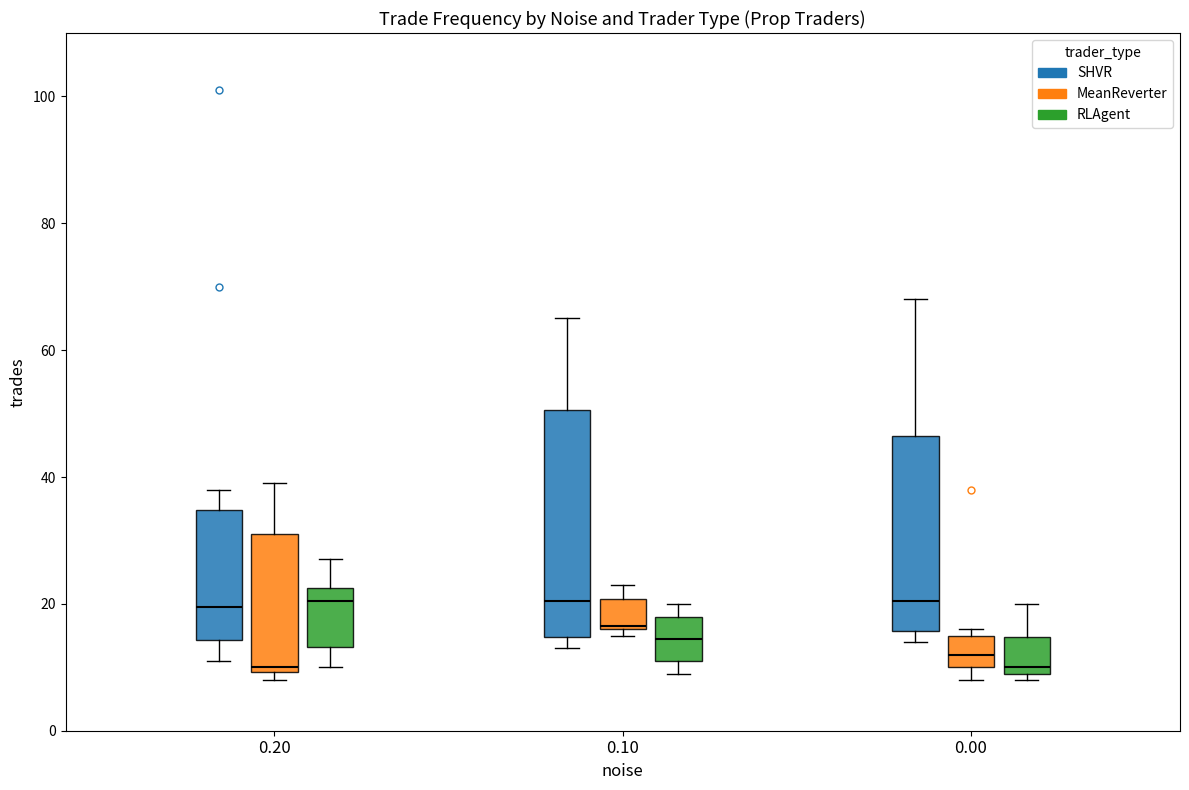

Reading left to right, transcribe this box plot: for each box, give where its median line is, the range the box spans, and where its two whiskers end, as read against the y-axis. The values are not printed on the chart, so give them approximately, as read against the axis.

0.20 (SHVR): median 20, box 14 to 34, whiskers 12 to 38
0.20 (MeanReverter): median 10 (just above the box's lower edge), box 10 to 32, whiskers 8 to 40
0.20 (RLAgent): median 20, box 14 to 22, whiskers 10 to 28
0.10 (SHVR): median 20, box 14 to 50, whiskers 14 (just below the box's lower edge) to 66
0.10 (MeanReverter): median 16, box 16 to 20, whiskers 16 (just below the box's lower edge) to 24
0.10 (RLAgent): median 14, box 12 to 18, whiskers 10 to 20
0.00 (SHVR): median 20, box 16 to 46, whiskers 14 to 68
0.00 (MeanReverter): median 12, box 10 to 16, whiskers 8 to 16 (just above the box's upper edge)
0.00 (RLAgent): median 10 (just above the box's lower edge), box 10 to 14, whiskers 8 to 20